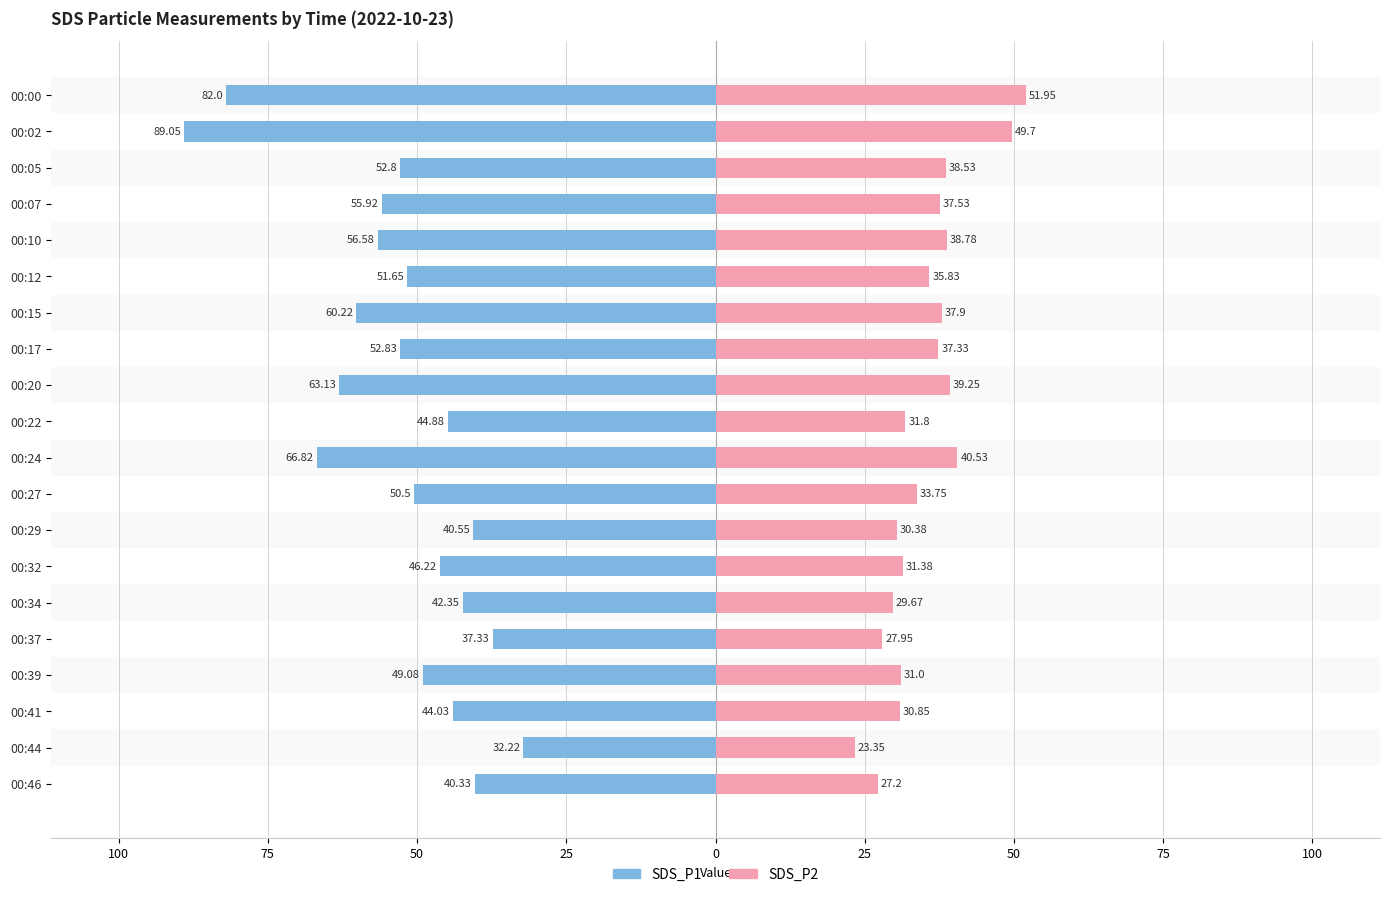

The value of SDS_P1 at 00:22 is -67.7. True or false?

False